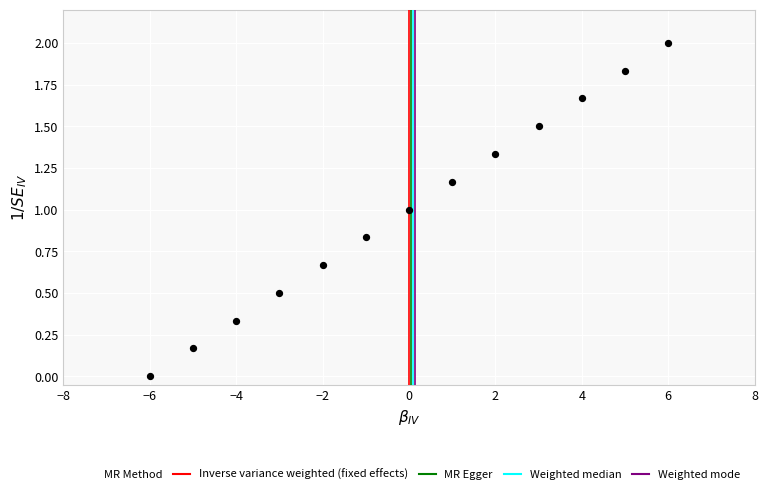

What is the range of X values (max minus min)?

12.0